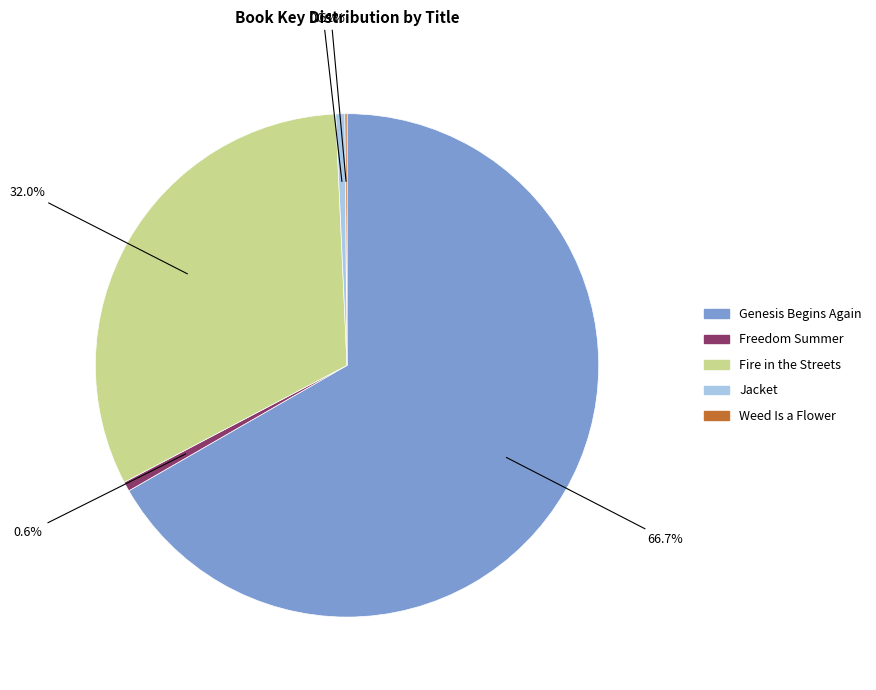

To the nearest percent, what percentage of the pie is Freedom Summer?

1%